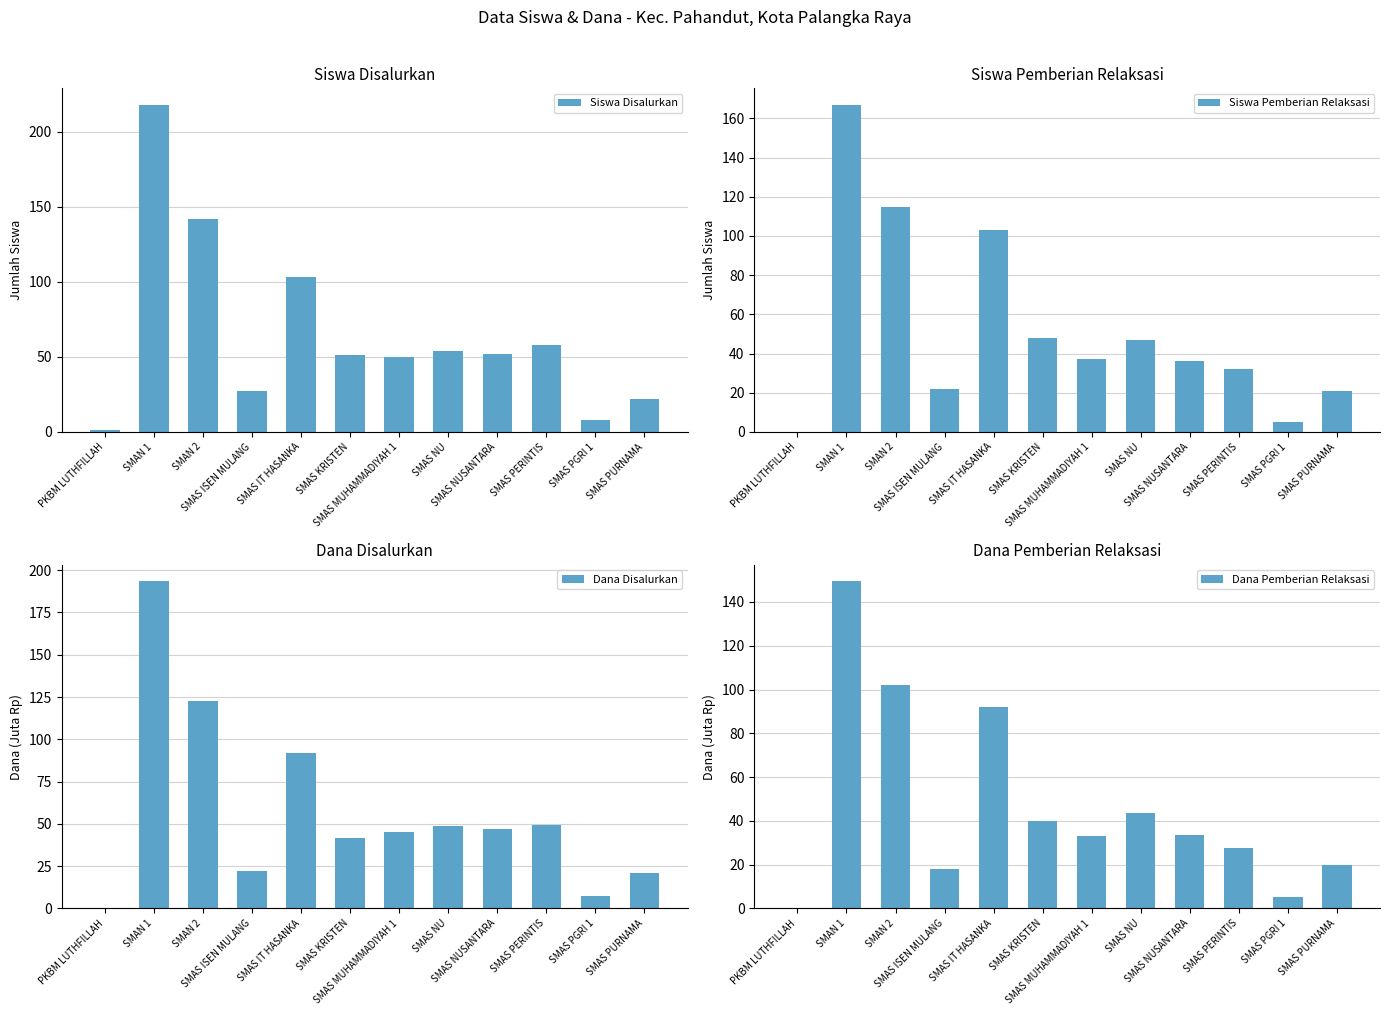

What are all the series names shown in the legend?

Siswa Disalurkan, Siswa Pemberian Relaksasi, Dana Disalurkan, Dana Pemberian Relaksasi